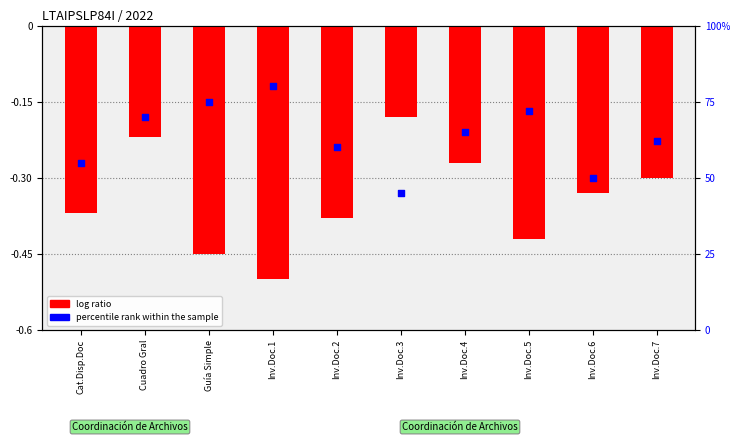

Which series has the widest spread of Y values?

log ratio